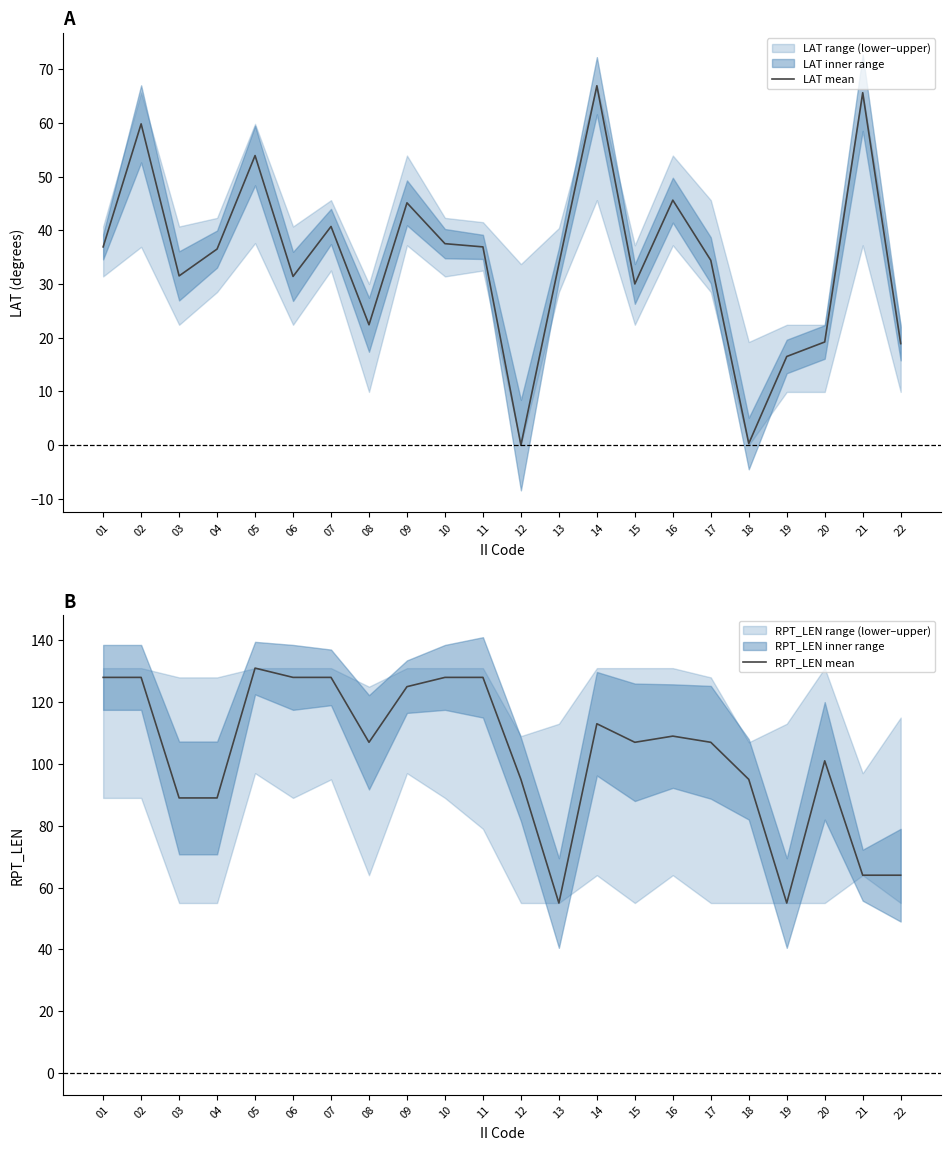

Is the value of RPT_LEN mean at 02 greater than the value of LAT mean at 18?

Yes